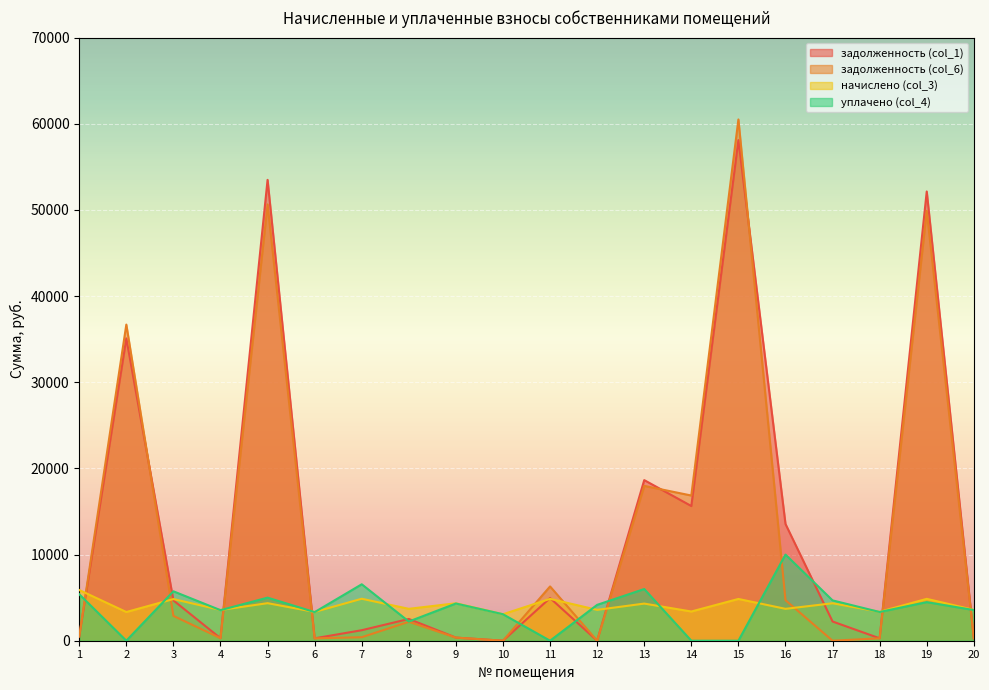

What is the sum of the задолженность (col_6) values at 5 and 11?

56939.9